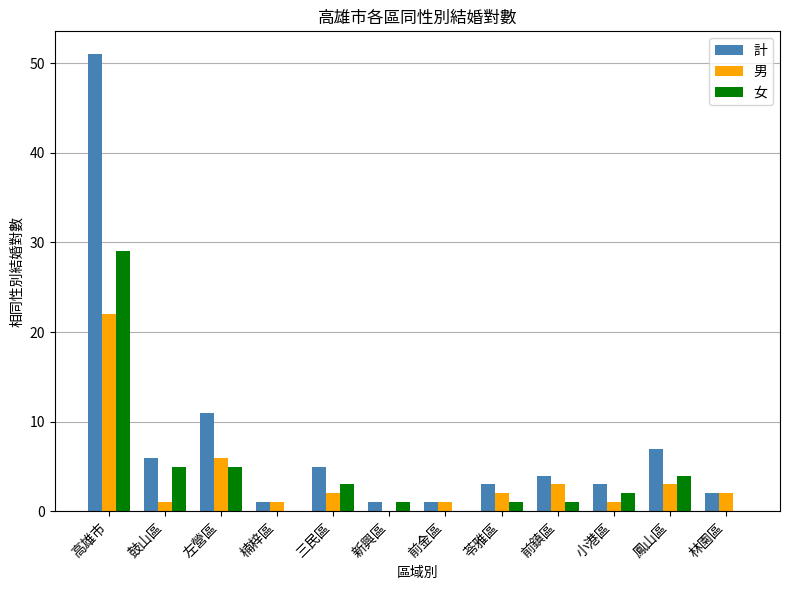

Are the bars grouped side by side (vs. stacked)?

Yes